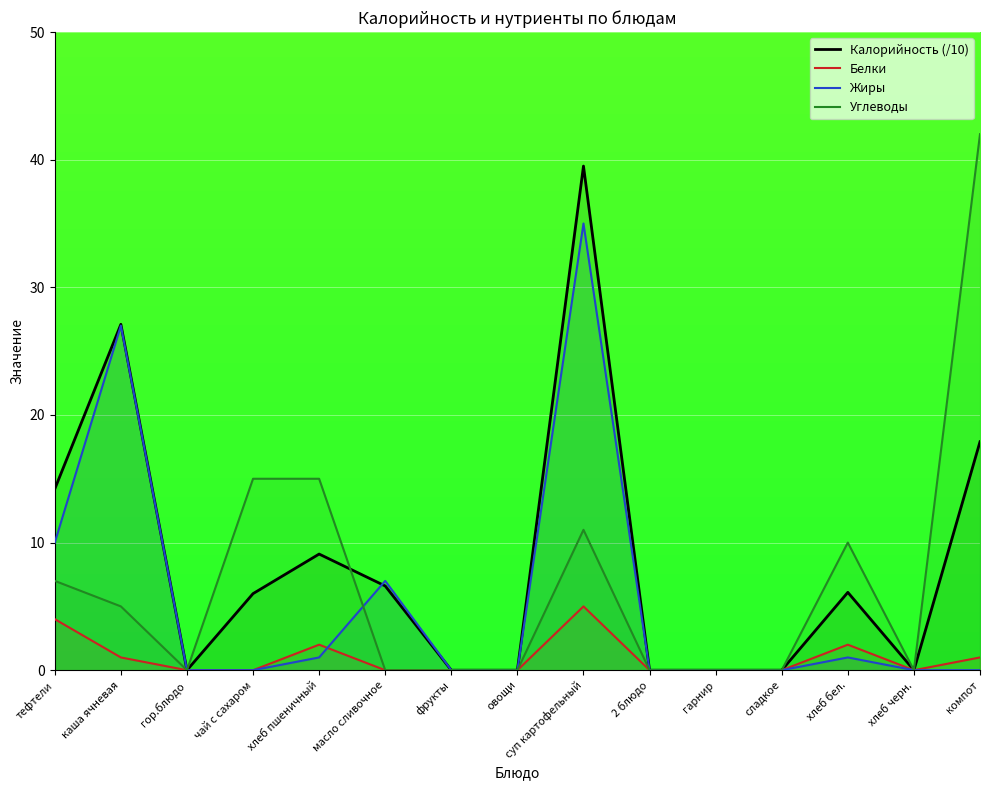

Which category has the lowest value across all series?

гор.блюдо